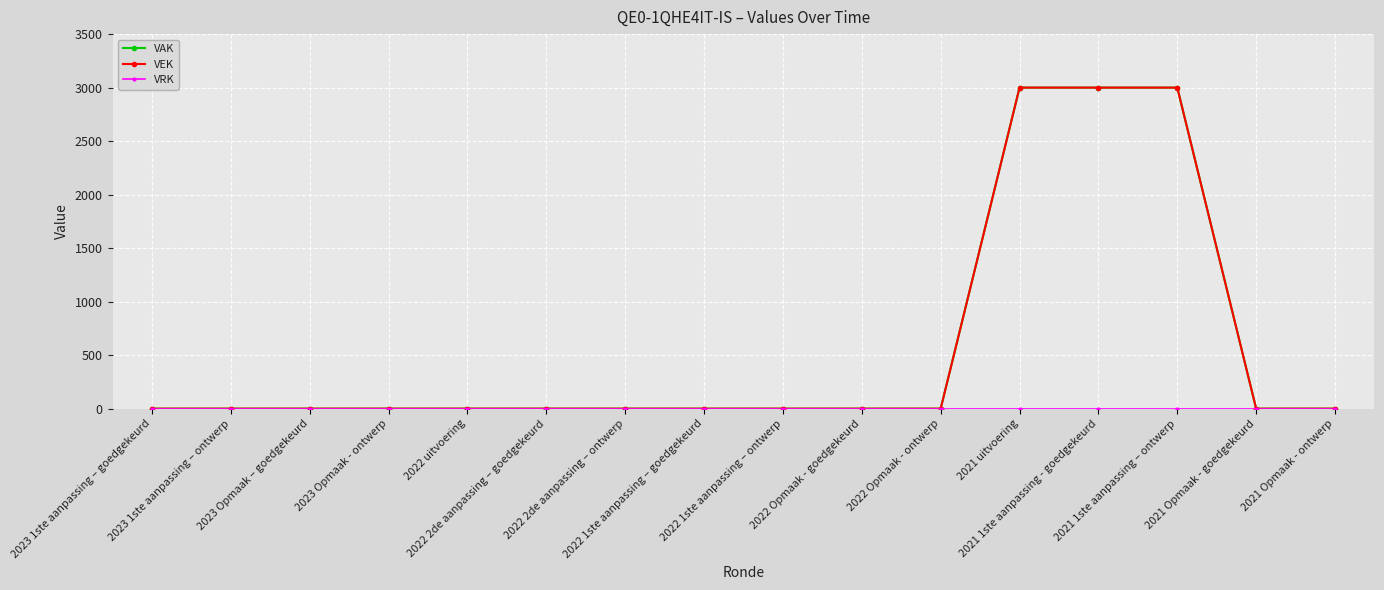

What is the difference between the maximum and minimum values in the VEK series?

3000